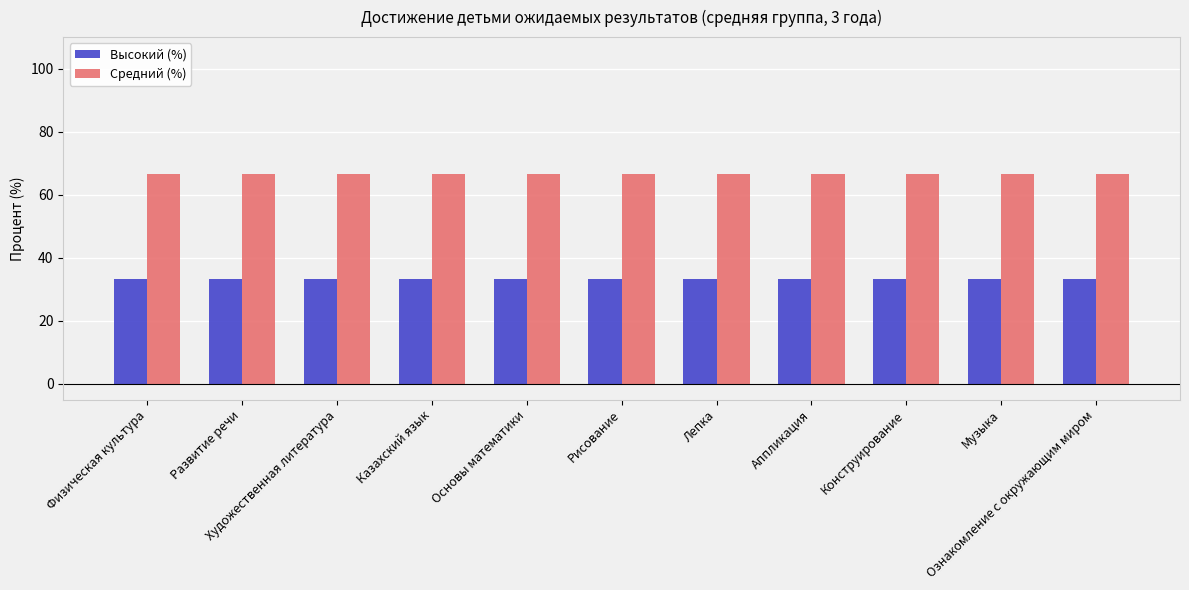

List the series in order of their overall mean, lowest first.

Высокий (%), Средний (%)